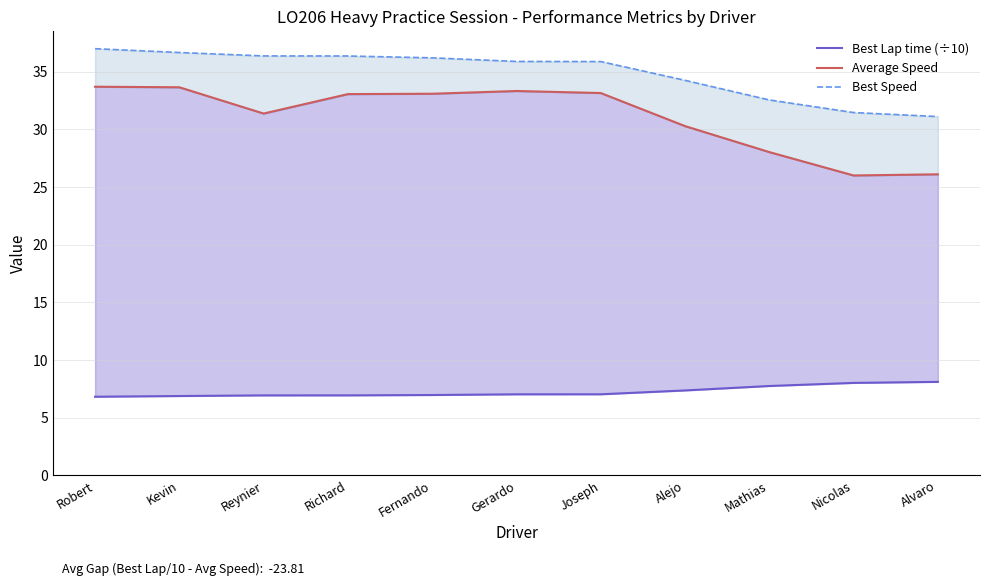

What is the label of the 11th point from the right?

Robert